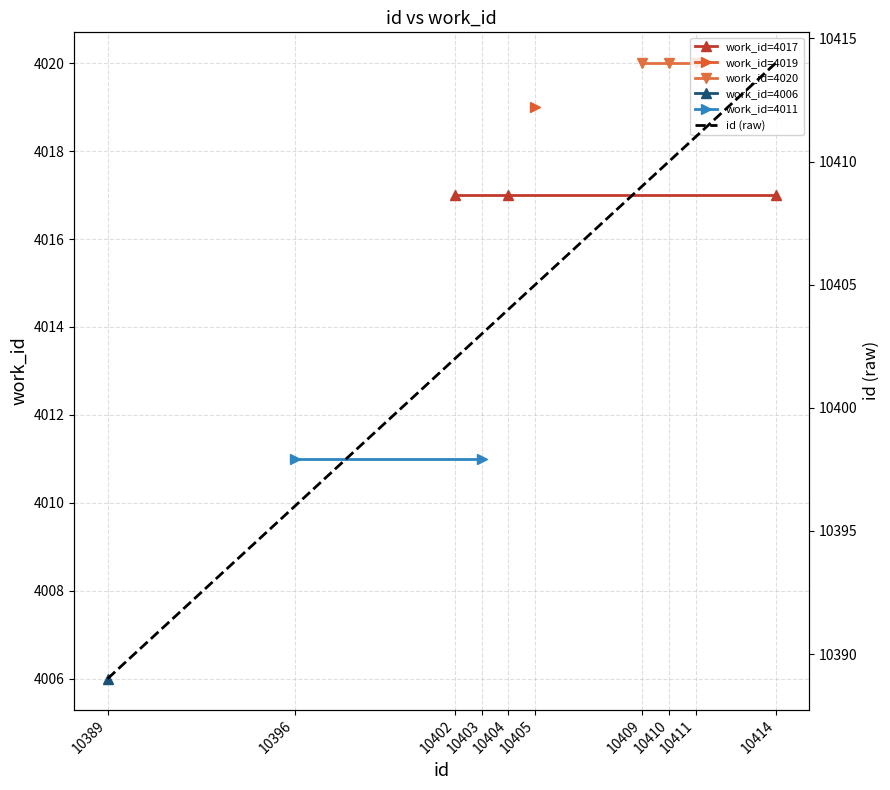

What is the difference between the second highest and second lowest values?

15